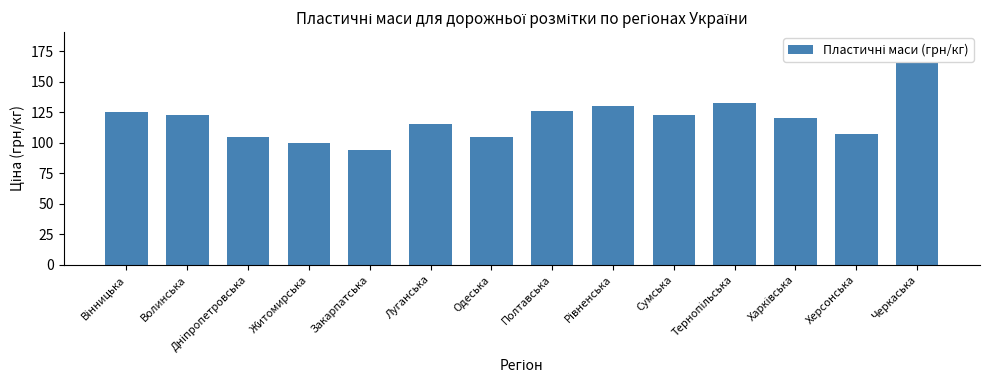

Approximately how many times larger is the value at Полтавська compared to Закарпатська?

1.3